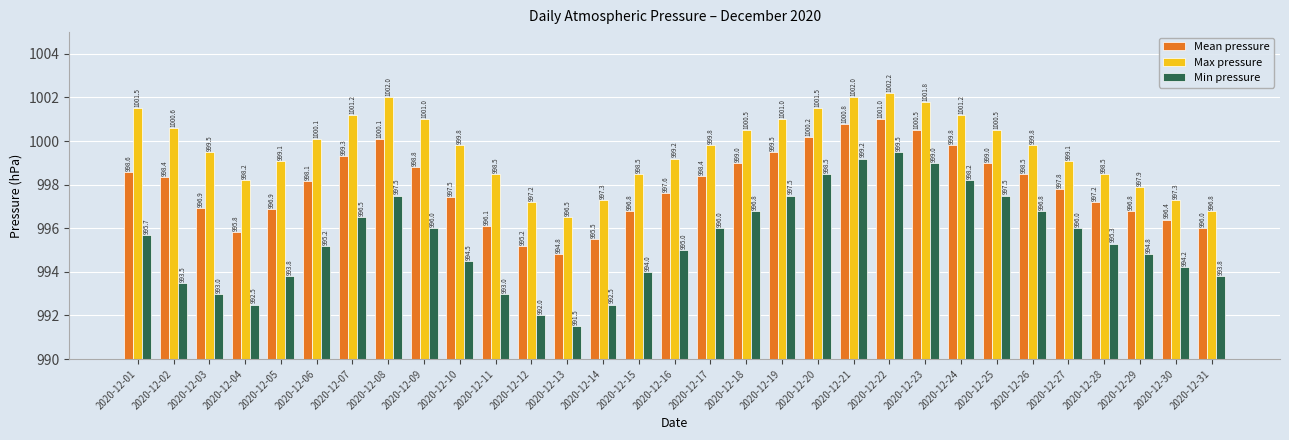

What is the sum of the Max pressure values at 2020-12-26 and 2020-12-13?

1996.3